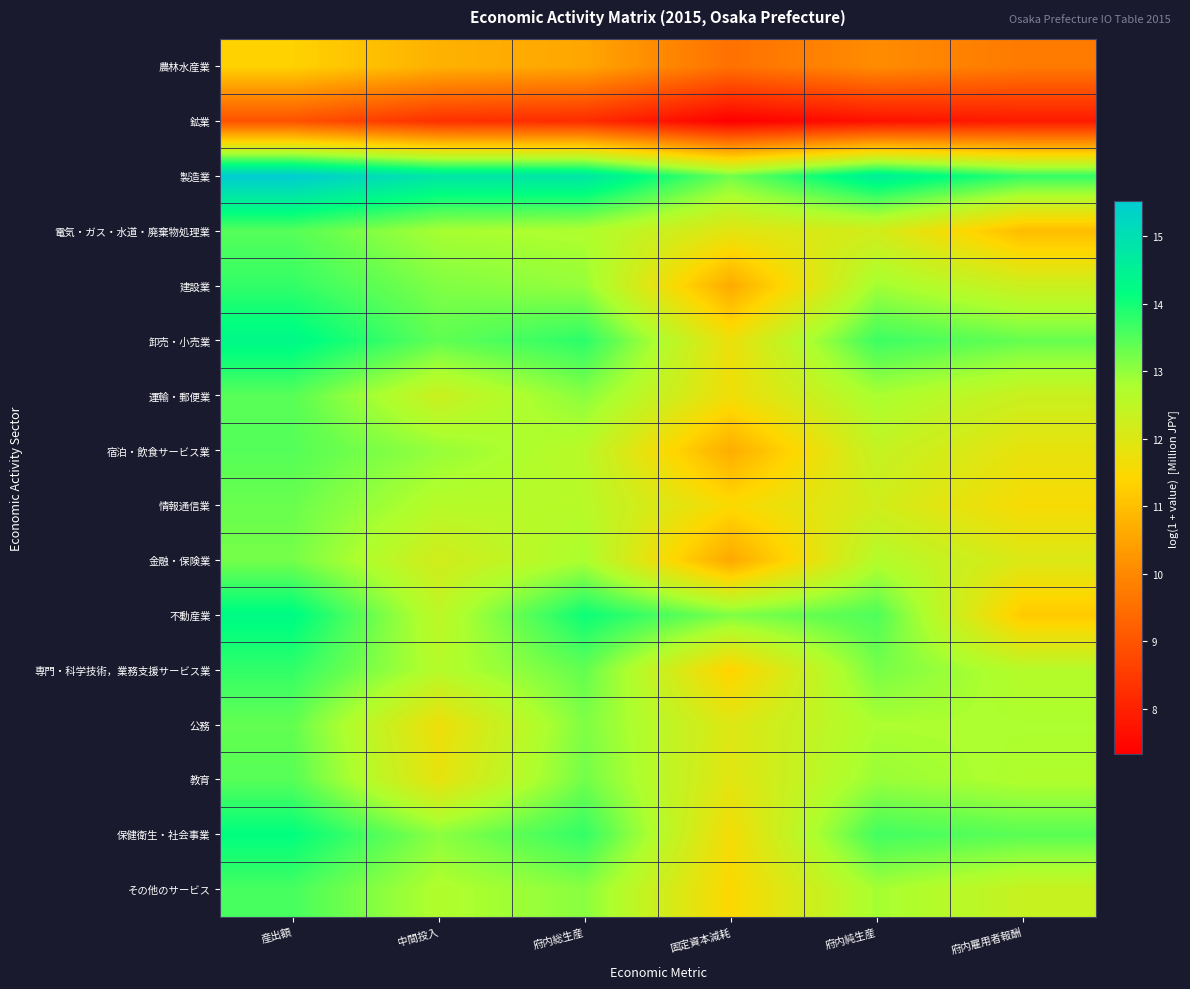

Reading left to right, list all the values displayed in this chart.

農林水産業: 産出額=11.3	中間投入=10.7	府内総生産=10.5	固定資本減耗=9.6	府内純生産=10.1	府内雇用者報酬=9.7
鉱業: 産出額=8.9	中間投入=8.3	府内総生産=8.2	固定資本減耗=7.3	府内純生産=7.7	府内雇用者報酬=7.9
製造業: 産出額=15.5	中間投入=14.8	府内総生産=14.8	固定資本減耗=13.3	府内純生産=14.6	府内雇用者報酬=13.7
電気・ガス・水道・廃棄物処理業: 産出額=13.5	中間投入=12.8	府内総生産=12.7	固定資本減耗=11.9	府内純生産=12.2	府内雇用者報酬=11.0
建設業: 産出額=13.8	中間投入=13.1	府内総生産=13.0	固定資本減耗=10.6	府内純生産=12.9	府内雇用者報酬=12.3
卸売・小売業: 産出額=14.3	中間投入=13.4	府内総生産=13.8	固定資本減耗=11.7	府内純生産=13.7	府内雇用者報酬=13.3
運輸・郵便業: 産出額=13.5	中間投入=12.3	府内総生産=13.1	固定資本減耗=11.7	府内純生産=12.8	府内雇用者報酬=12.3
宿泊・飲食サービス業: 産出額=13.5	中間投入=13.0	府内総生産=12.6	固定資本減耗=10.7	府内純生産=12.4	府内雇用者報酬=11.8
情報通信業: 産出額=13.3	中間投入=12.6	府内総生産=12.6	固定資本減耗=11.5	府内純生産=12.2	府内雇用者報酬=11.5
金融・保険業: 産出額=13.2	中間投入=12.2	府内総生産=12.8	固定資本減耗=10.6	府内純生産=12.7	府内雇用者報酬=12.0
不動産業: 産出額=14.3	中間投入=12.5	府内総生産=14.1	固定資本減耗=13.2	府内純生産=13.5	府内雇用者報酬=11.2
専門・科学技術，業務支援サービス業: 産出額=13.8	中間投入=12.6	府内総生産=13.4	固定資本減耗=11.3	府内純生産=13.2	府内雇用者報酬=12.6
公務: 産出額=13.4	中間投入=11.7	府内総生産=13.2	固定資本減耗=12.0	府内純生産=12.8	府内雇用者報酬=12.8
教育: 産出額=13.5	中間投入=11.8	府内総生産=13.3	固定資本減耗=11.9	府内純生産=13.0	府内雇用者報酬=12.7
保健衛生・社会事業: 産出額=14.2	中間投入=13.1	府内総生産=13.8	固定資本減耗=11.6	府内純生産=13.6	府内雇用者報酬=13.4
その他のサービス: 産出額=13.6	中間投入=12.7	府内総生産=13.1	固定資本減耗=11.5	府内純生産=12.8	府内雇用者報酬=12.4